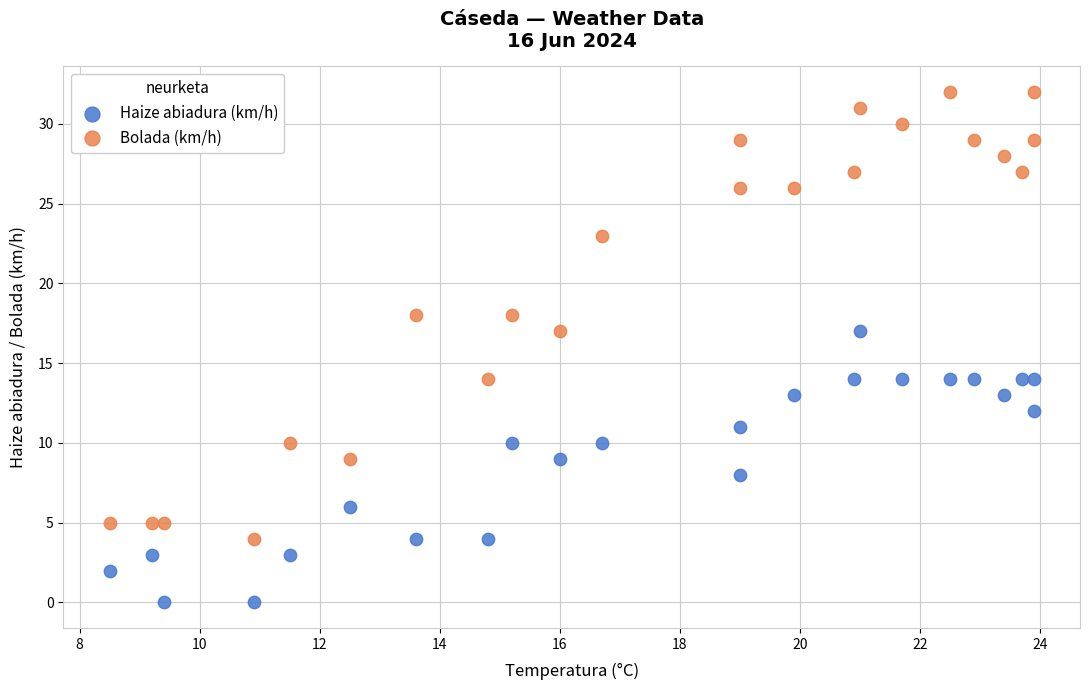

Which series reaches the maximum Y coordinate?

Bolada (km/h)